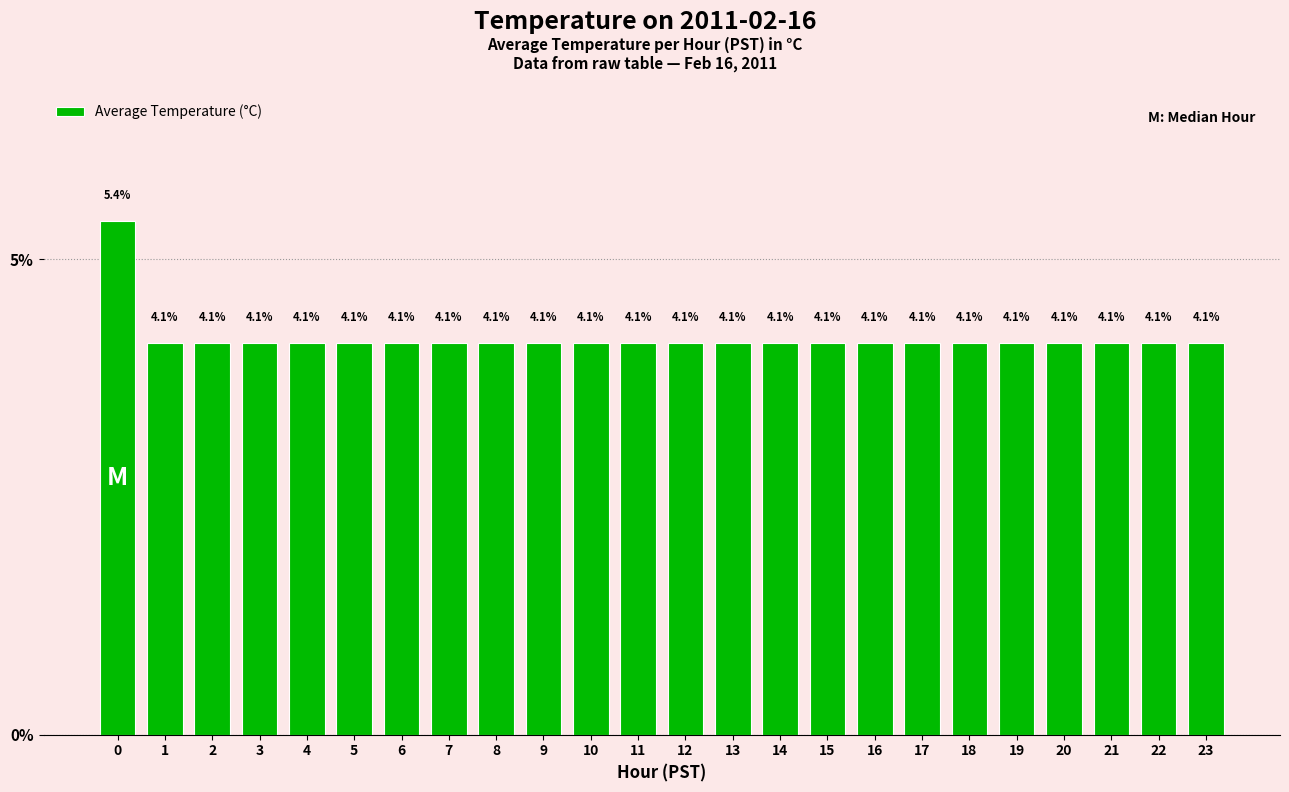

The chart shows a value of 2.1 at 10. True or false?

False